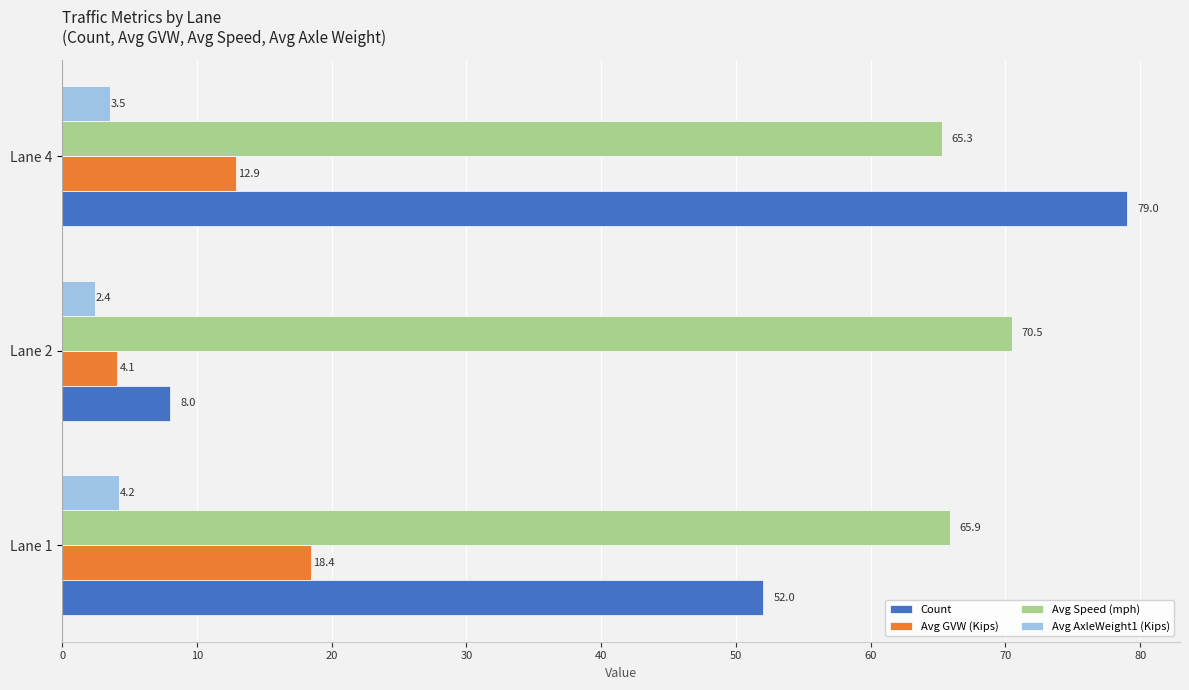

What is the minimum value for Count?

8.0